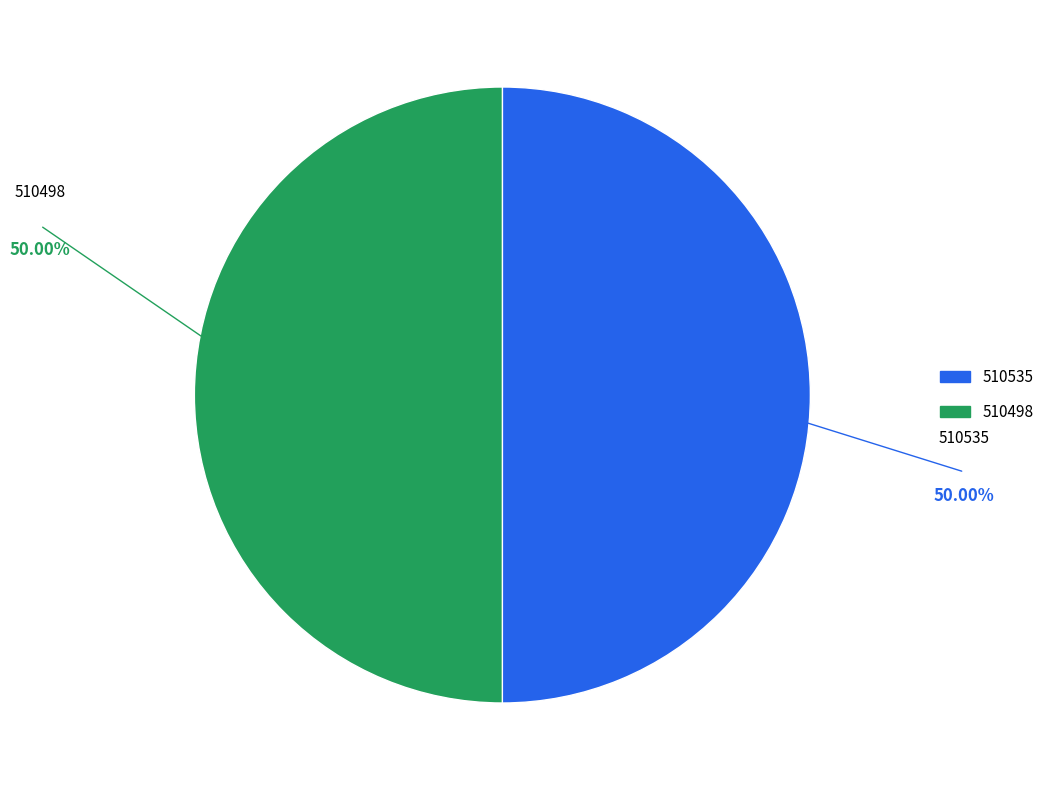

What is the ratio of the value at 510498 to the value at 510535?

1.0